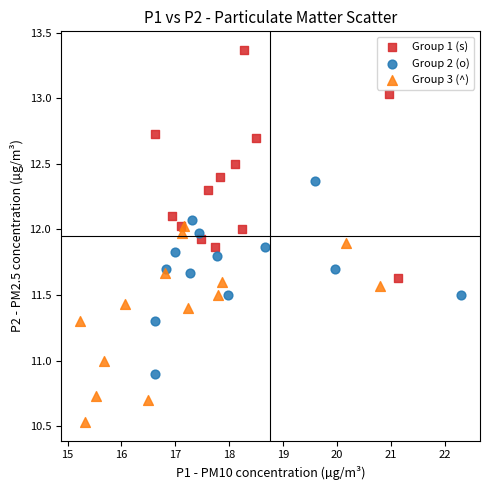

Which series has the largest Y range (max minus min)?

Group 1 (s)